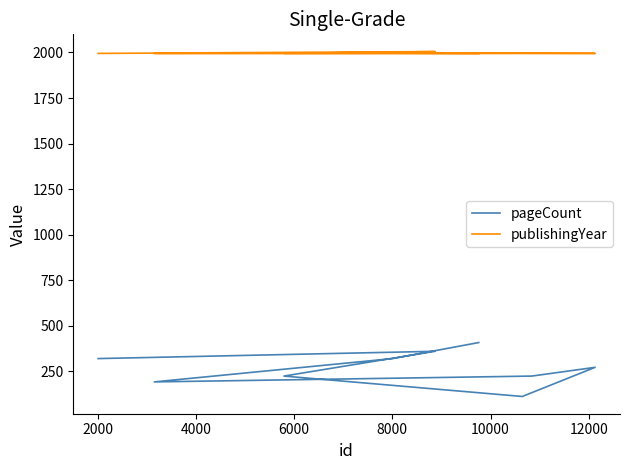

How many interior local peaks does the pageCount series have?

2